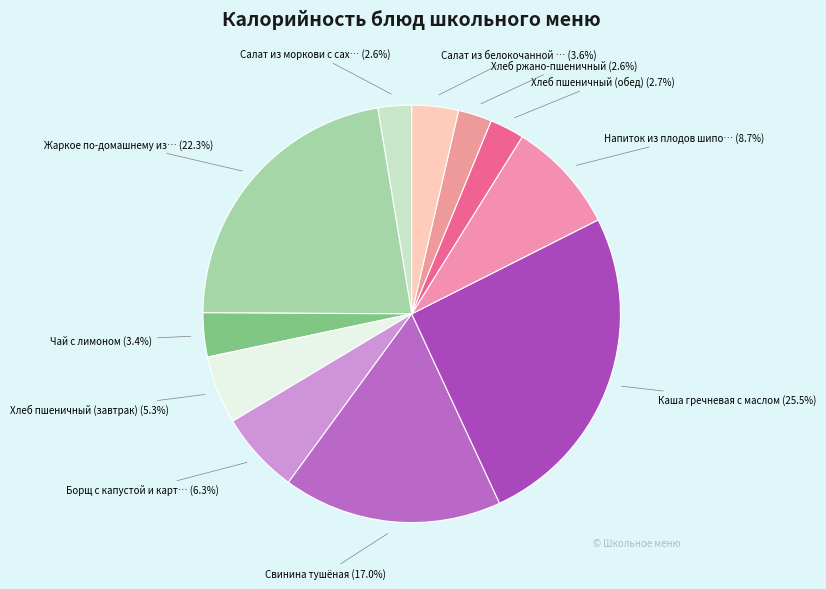

Which slice is the largest?

Каша гречневая с маслом